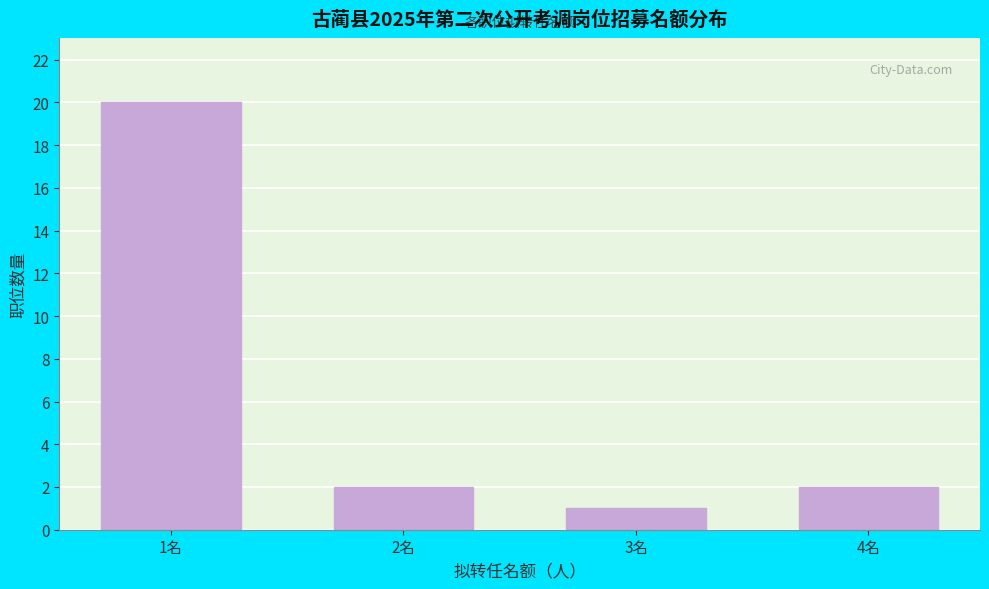

Reading left to right, extract all data points from this chart.

1名=20	2名=2	3名=1	4名=2